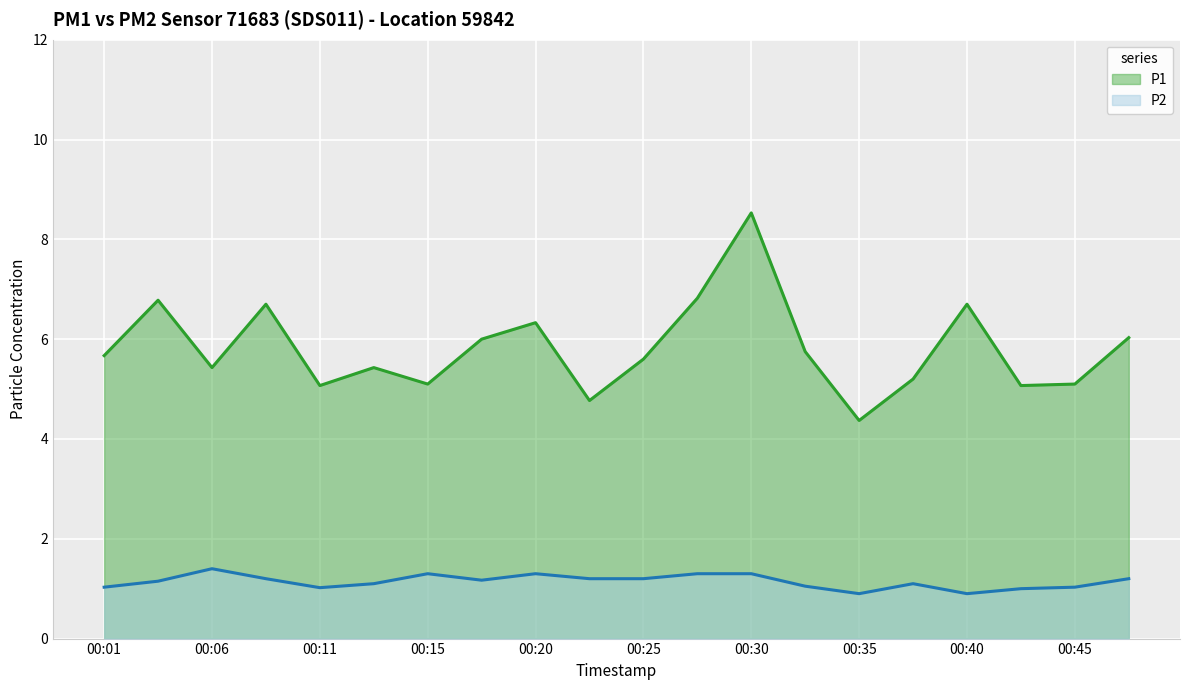

What is the difference between the maximum and minimum values in the P1 series?

4.2